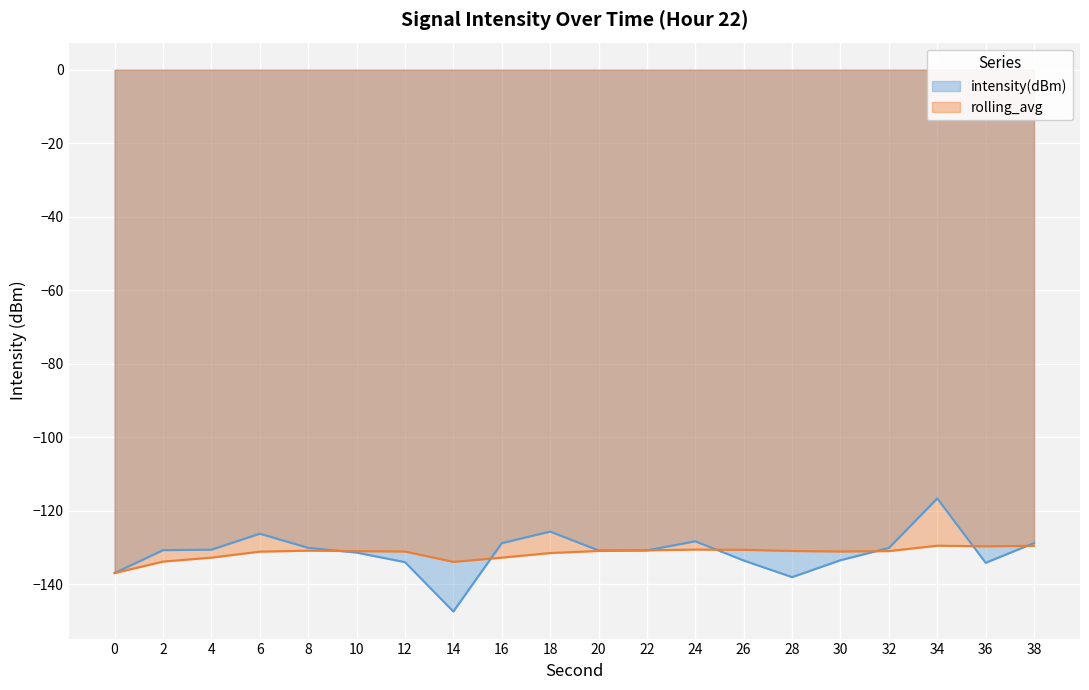

What is the difference between the maximum and minimum values in the rolling_avg series?

7.4